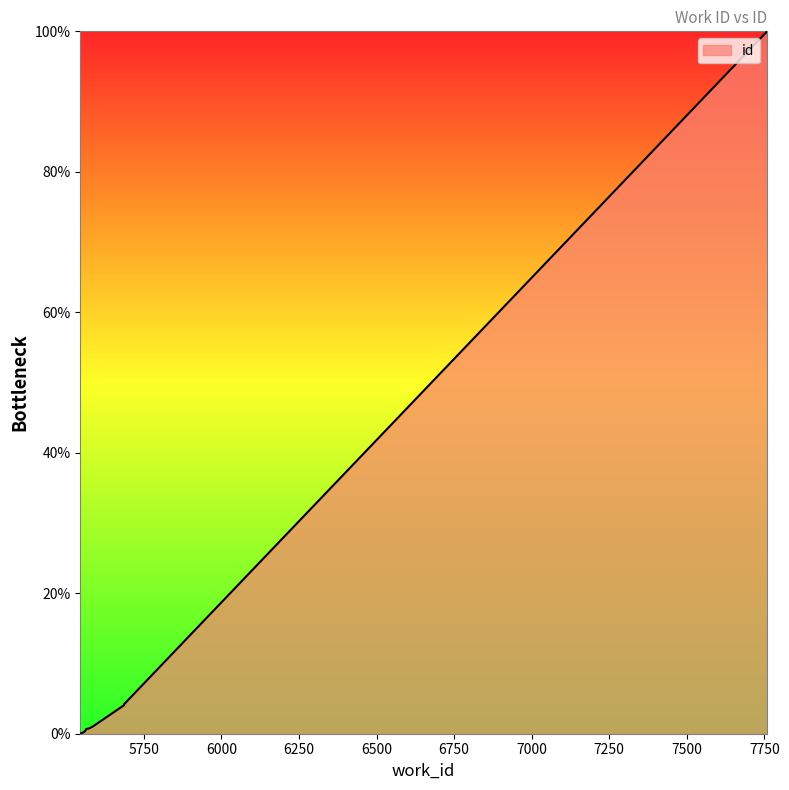

Reading left to right, extract all data points from this chart.

5545=0.0	5558=0.3	5558=0.3	5560=0.4	5565=0.7	5572=0.7	5585=1.0	5686=4.1	5686=4.2	7759=100.0